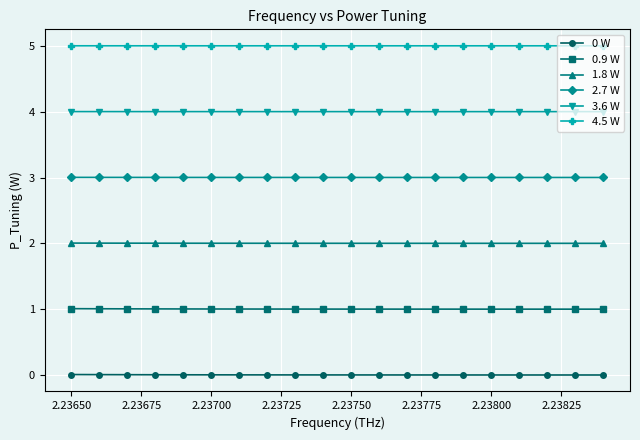

What is the sum of all 1.8 W values?

40.0